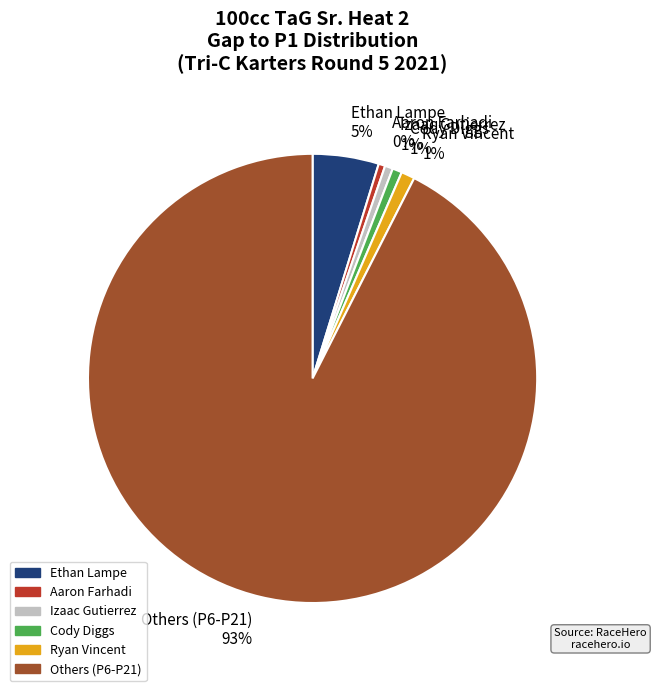

How many slices are in this pie chart?

6